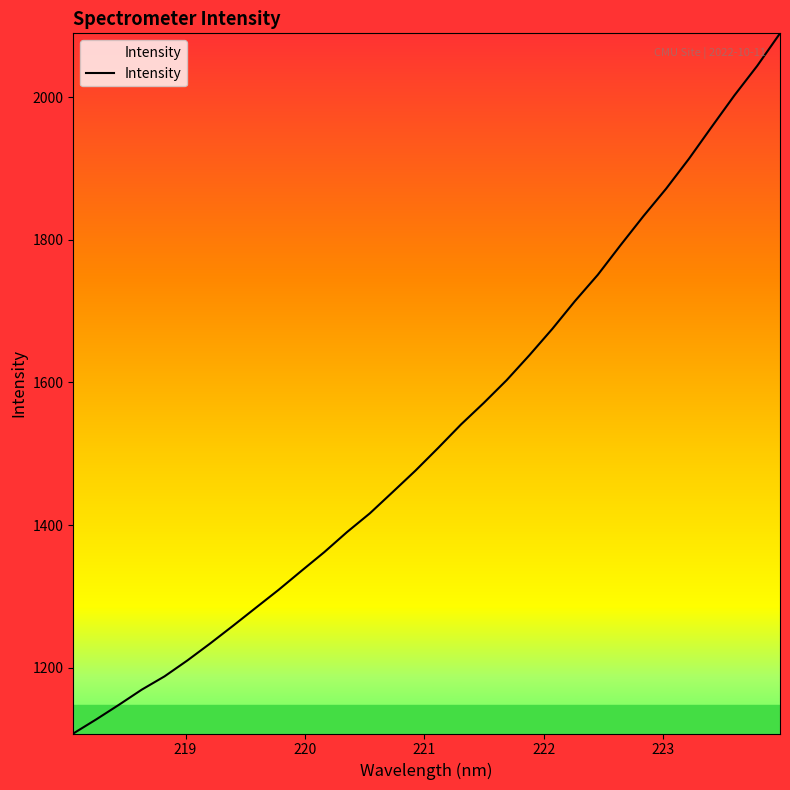

What is the maximum value shown in the chart?

2089.3